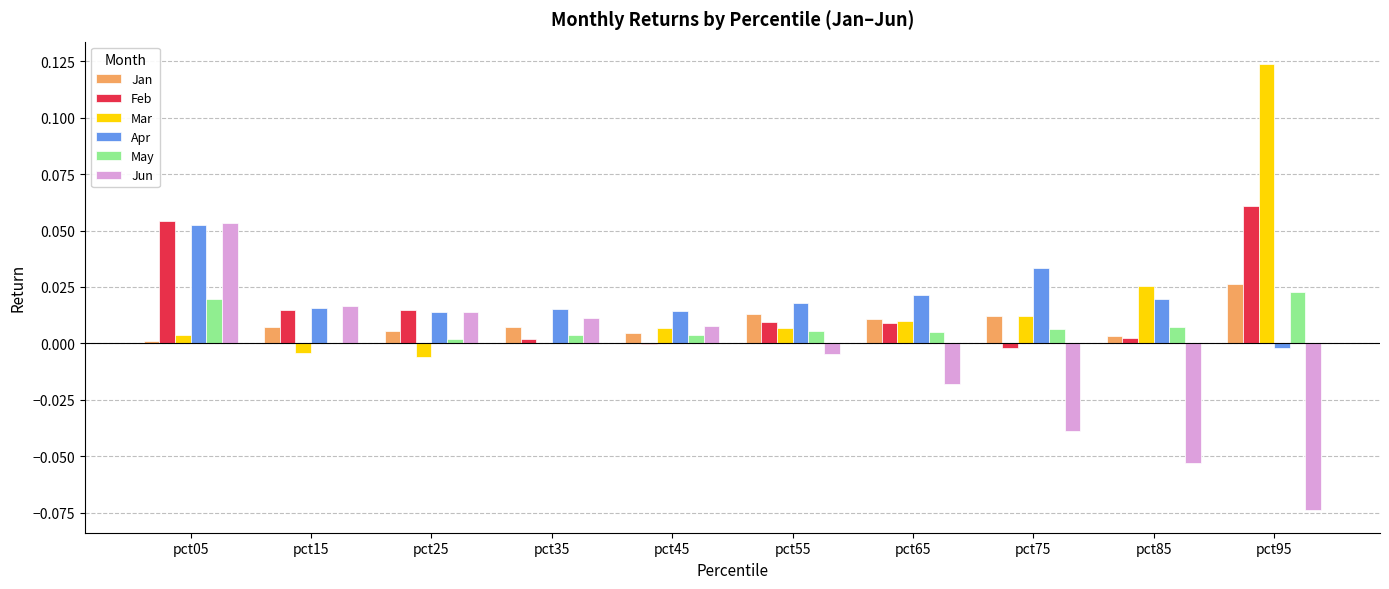

Does the chart contain stacked bars?

No